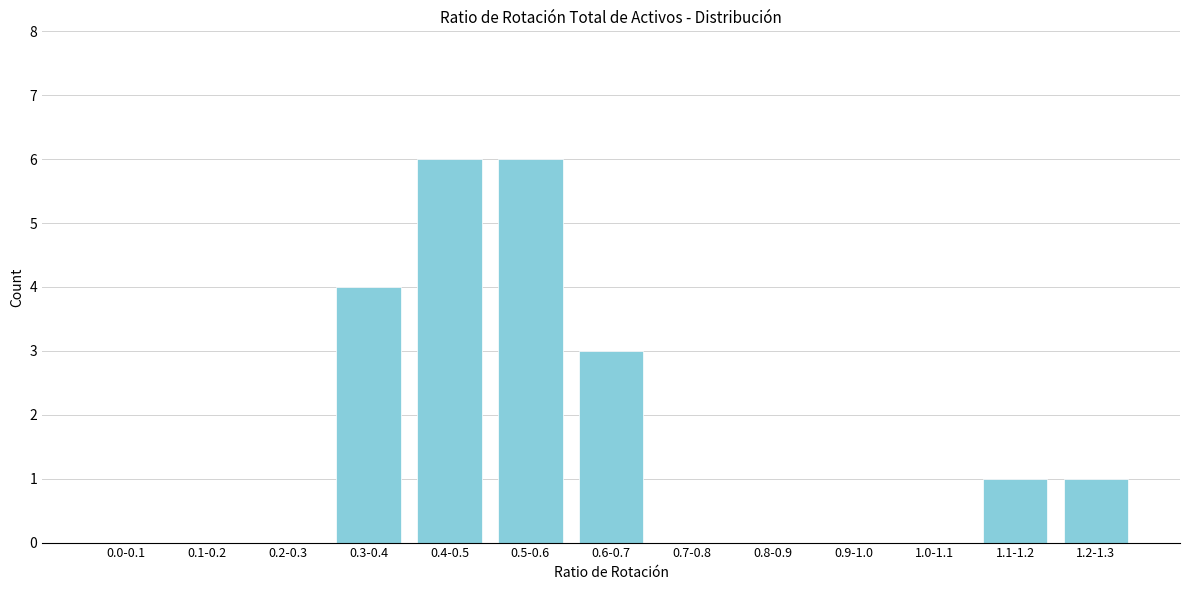

Reading left to right, transcribe all the data shown in this chart.

0.0-0.1=0	0.1-0.2=0	0.2-0.3=0	0.3-0.4=4	0.4-0.5=6	0.5-0.6=6	0.6-0.7=3	0.7-0.8=0	0.8-0.9=0	0.9-1.0=0	1.0-1.1=0	1.1-1.2=1	1.2-1.3=1